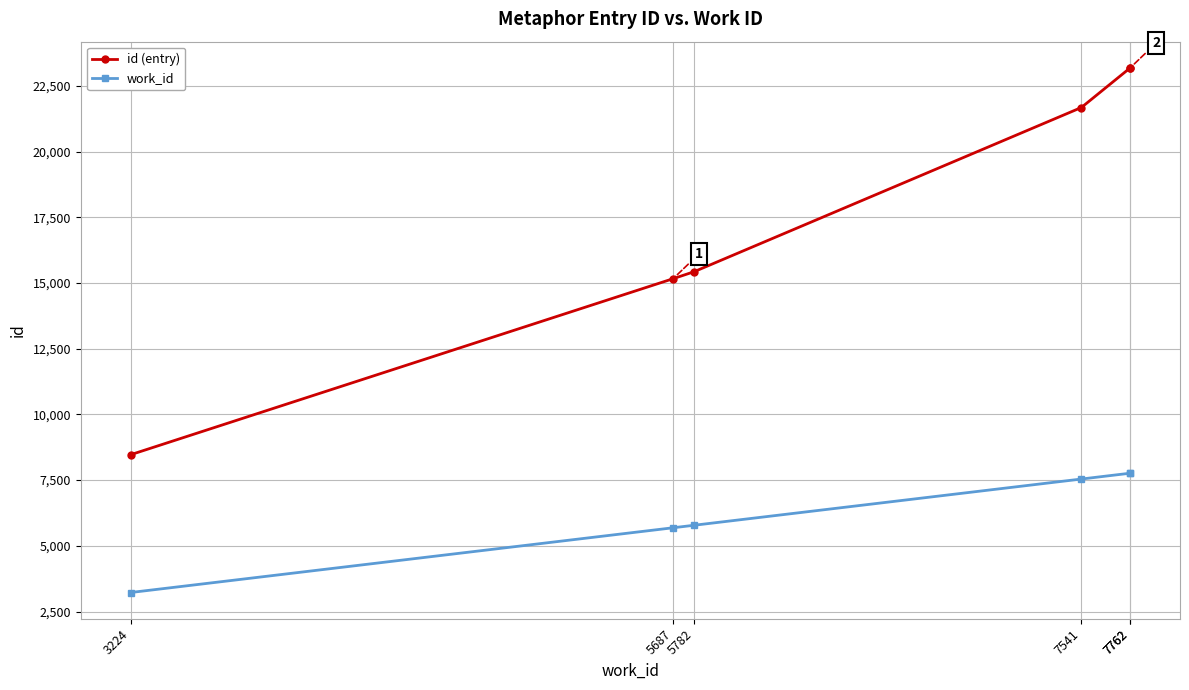

What is the spread (max minus min) of values at 7762?

15417